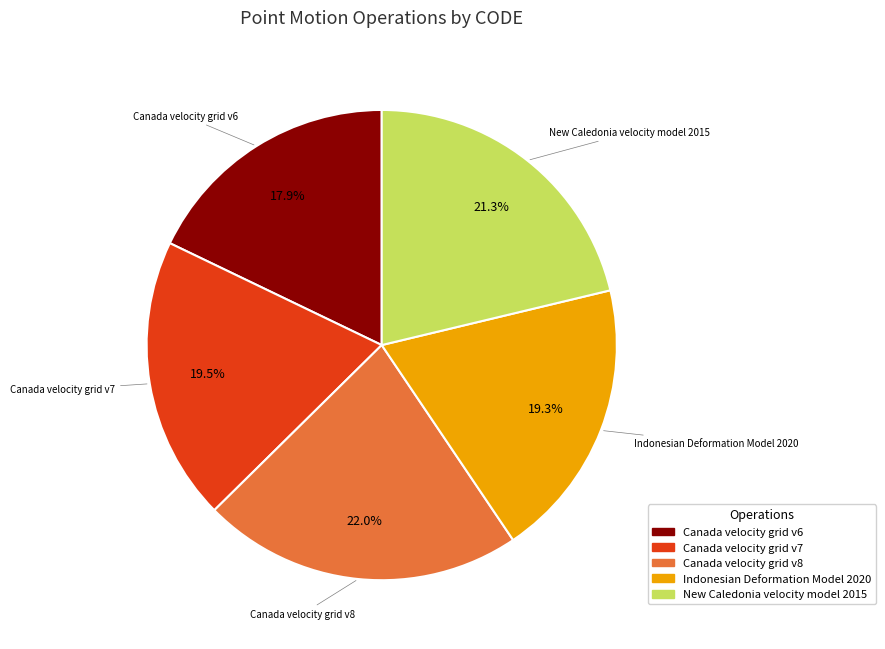

To the nearest percent, what is the difference between the Indonesian Deformation Model 2020 and Canada velocity grid v6 slice percentages?

1%